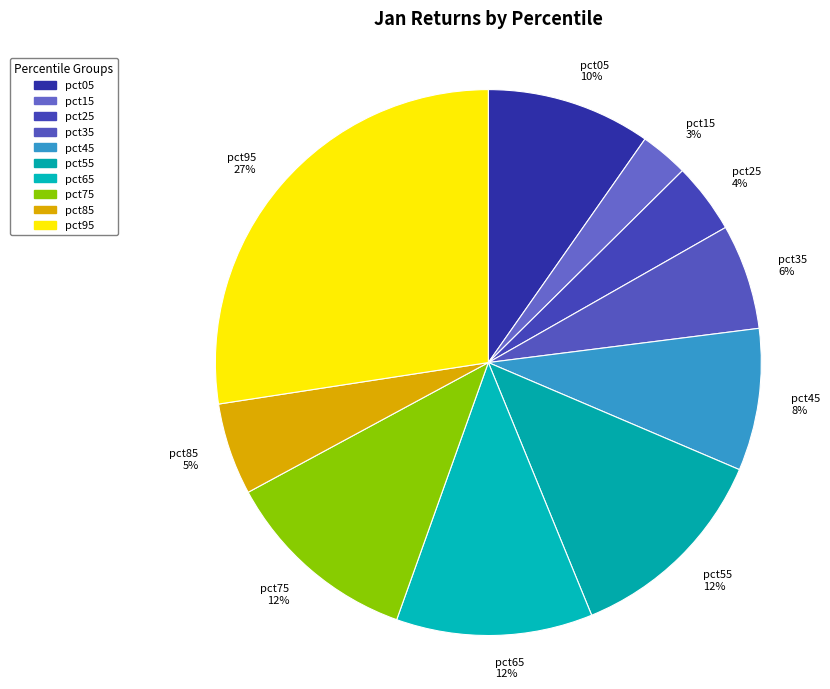

Is pct35 the majority of the pie?

No